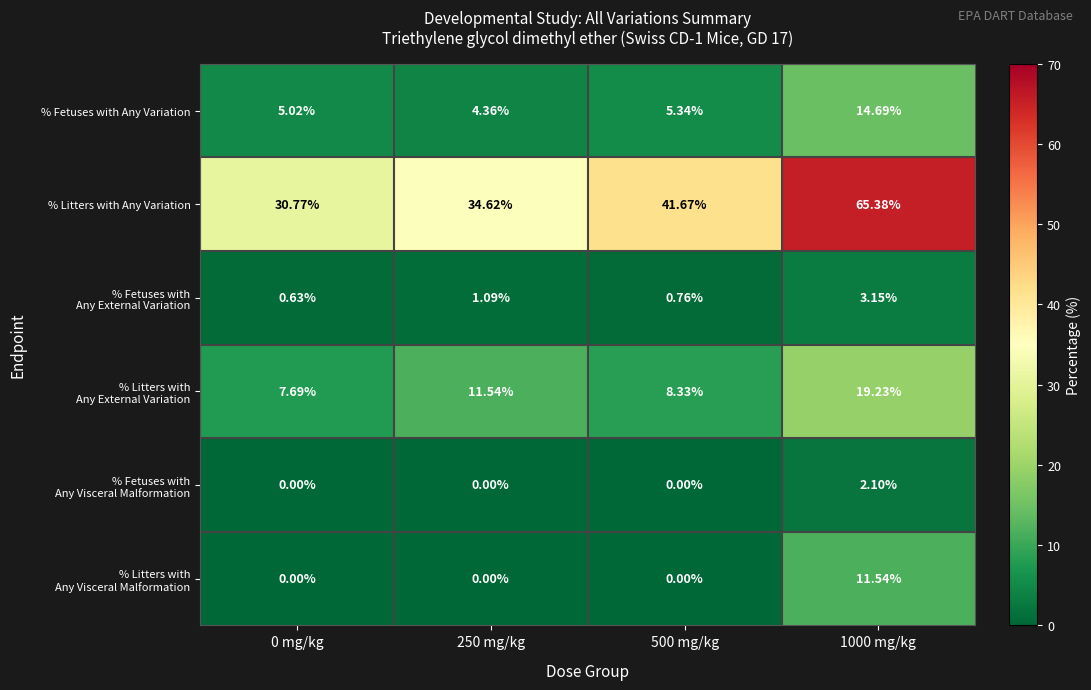

Which series has the widest spread of values?

% Litters with Any Variation